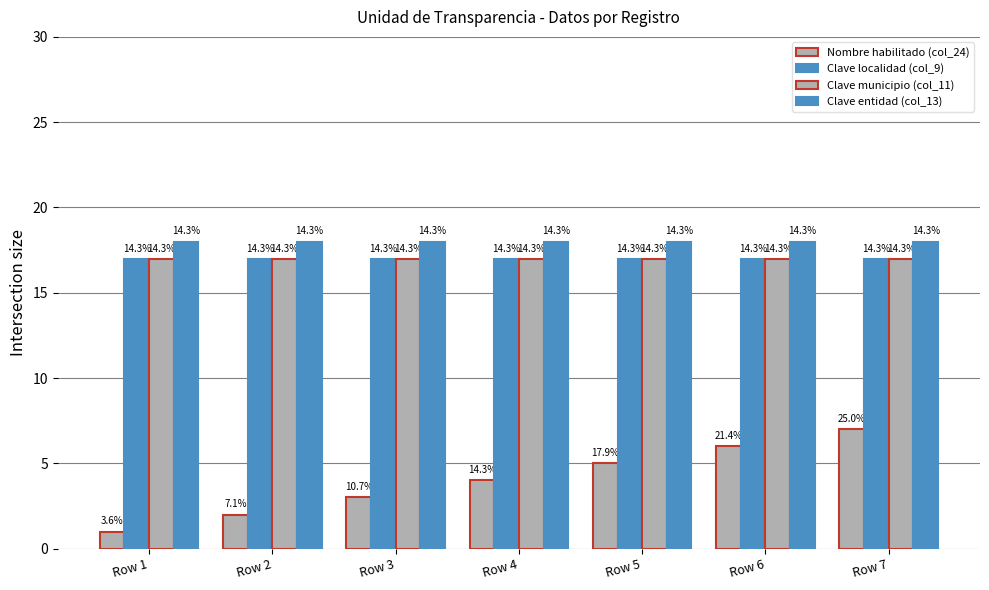

How many bars are there in total?

28